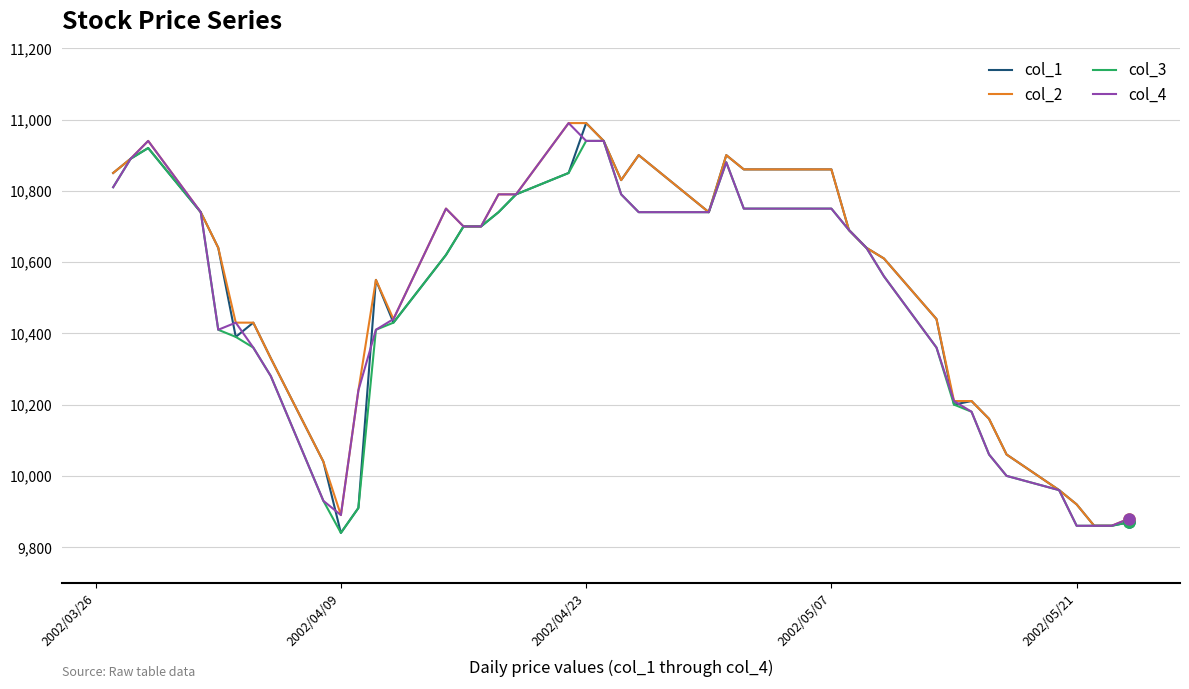

What is the minimum value for col_2?

9860